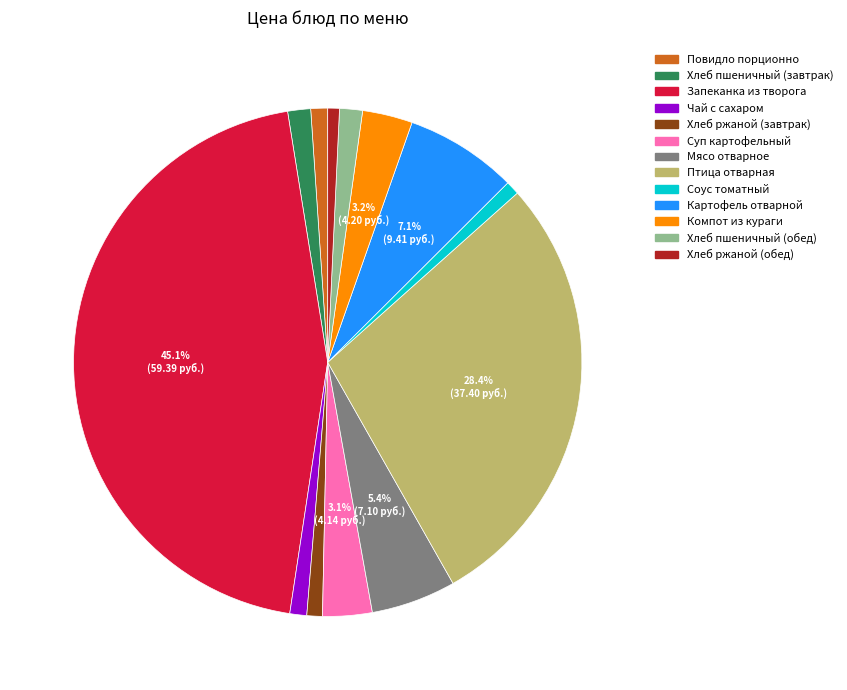

Does any single category account for the majority?

No